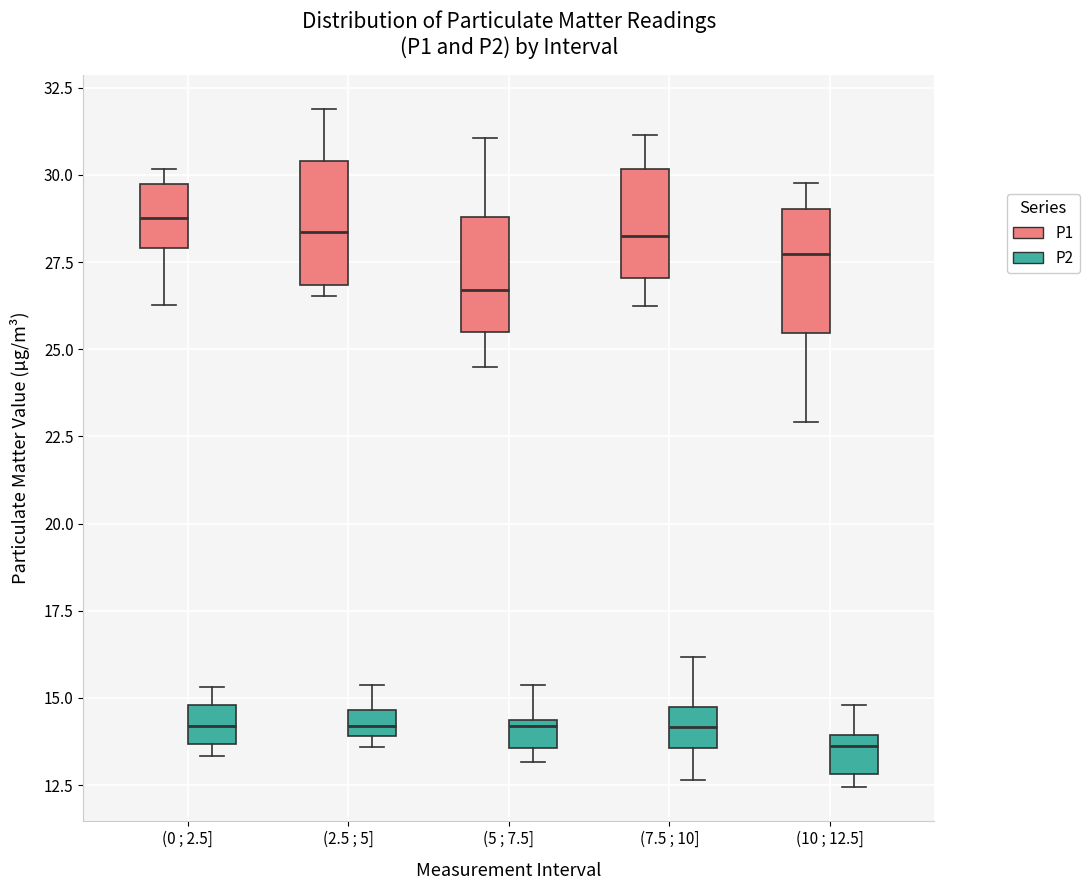

Which box has the lowest median line?

(10 ; 12.5] (P2)